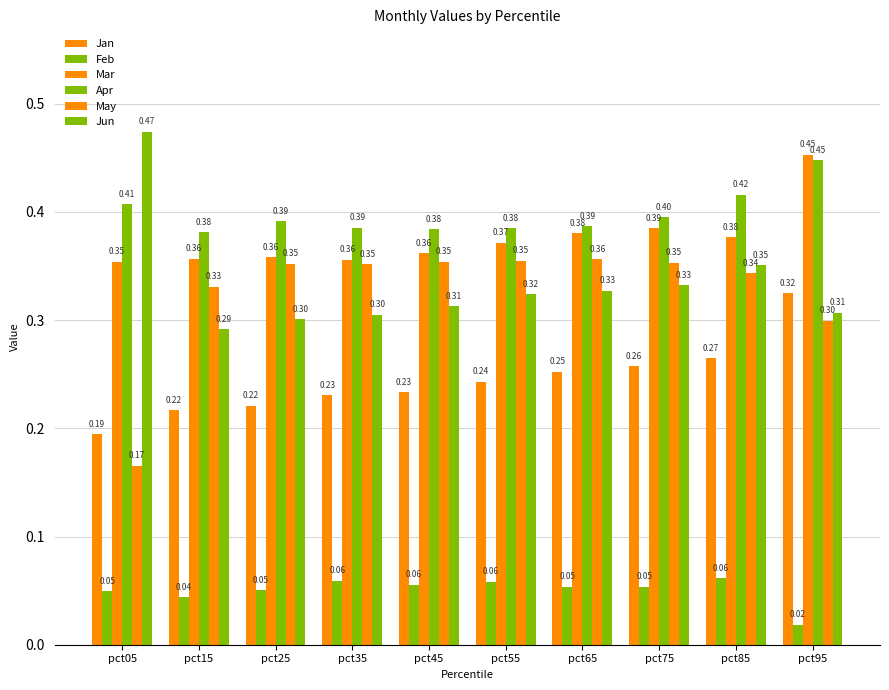

How many series are shown in this chart?

6